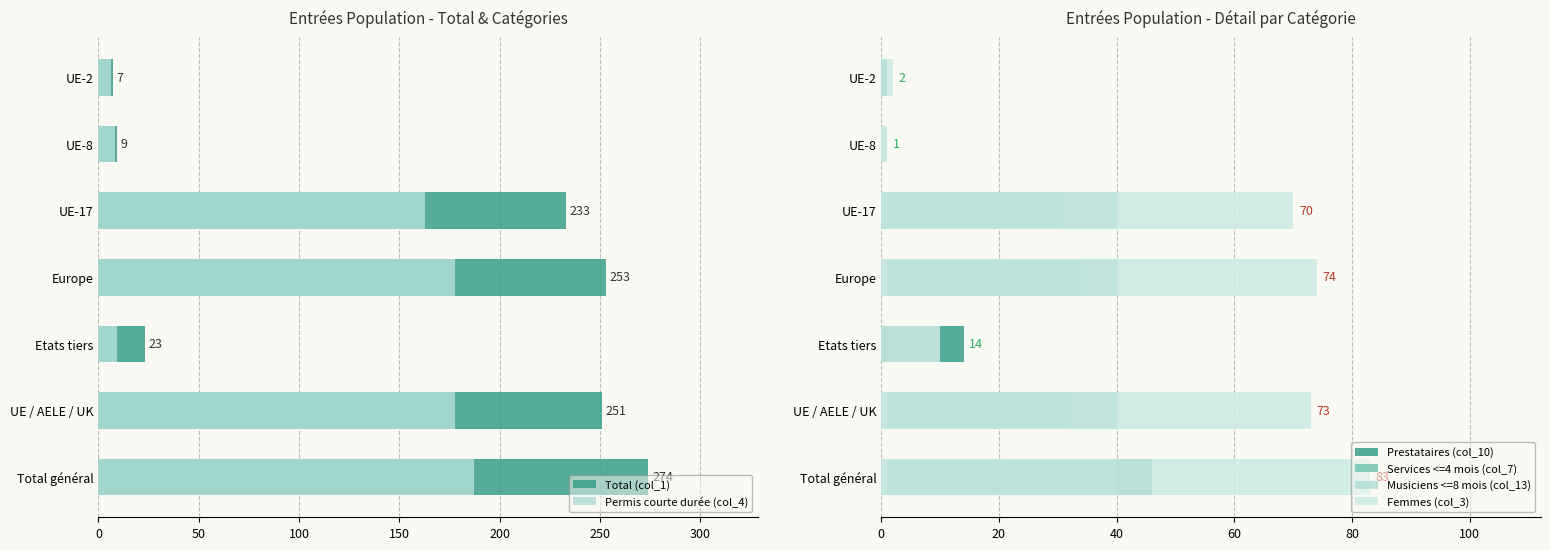

Reading left to right, extract all data points from this chart.

Total (col_1): 274	251	23	253	233	9	7
Permis courte durée (col_4): 187	178	9	178	163	8	6
Prestataires (col_10): 46	32	14	34	30	0	1
Services <=4 mois (col_7): 40	40	0	40	40	0	0
Musiciens <=8 mois (col_13): 1	1	0	1	0	1	0
Femmes (col_3): 83	73	10	74	70	1	2